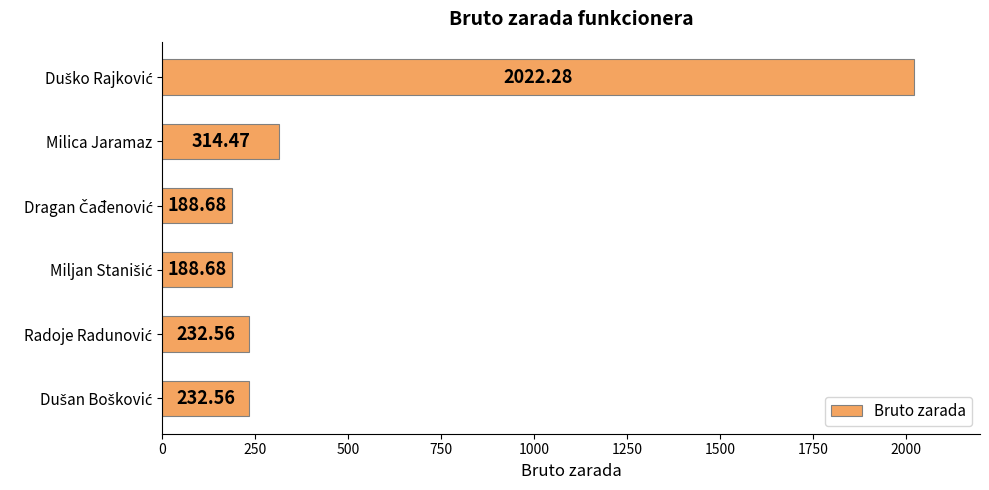

What is the difference between the maximum and minimum values?

1833.6